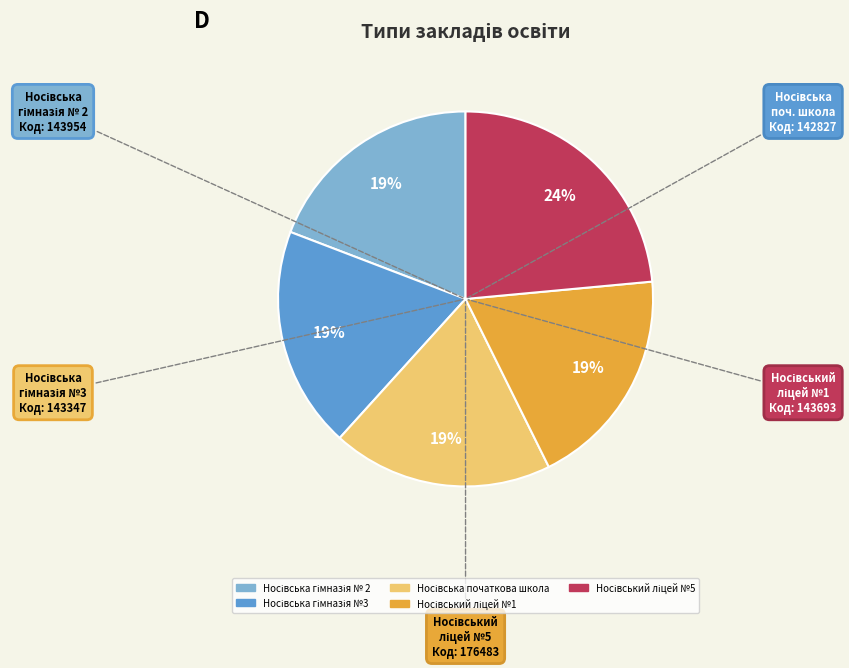

Does any single category account for the majority?

No